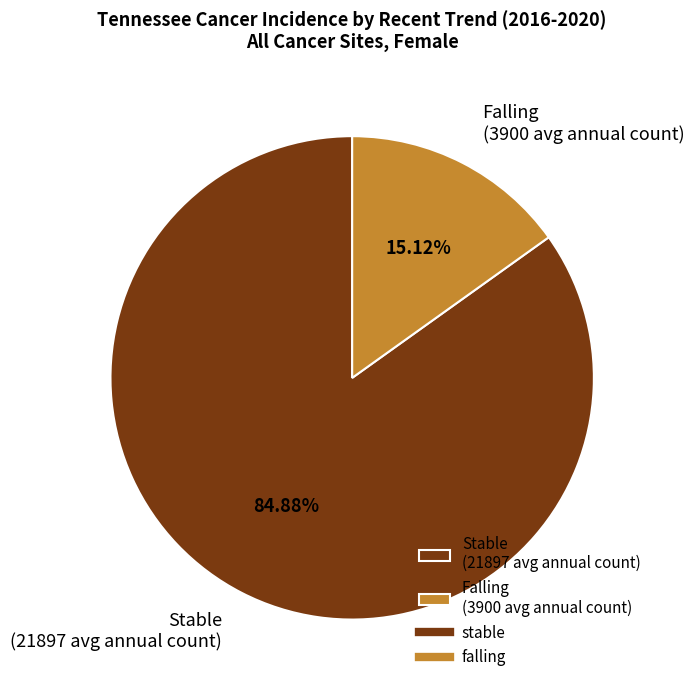

What is the majority slice?

Stable (21897 avg annual count)